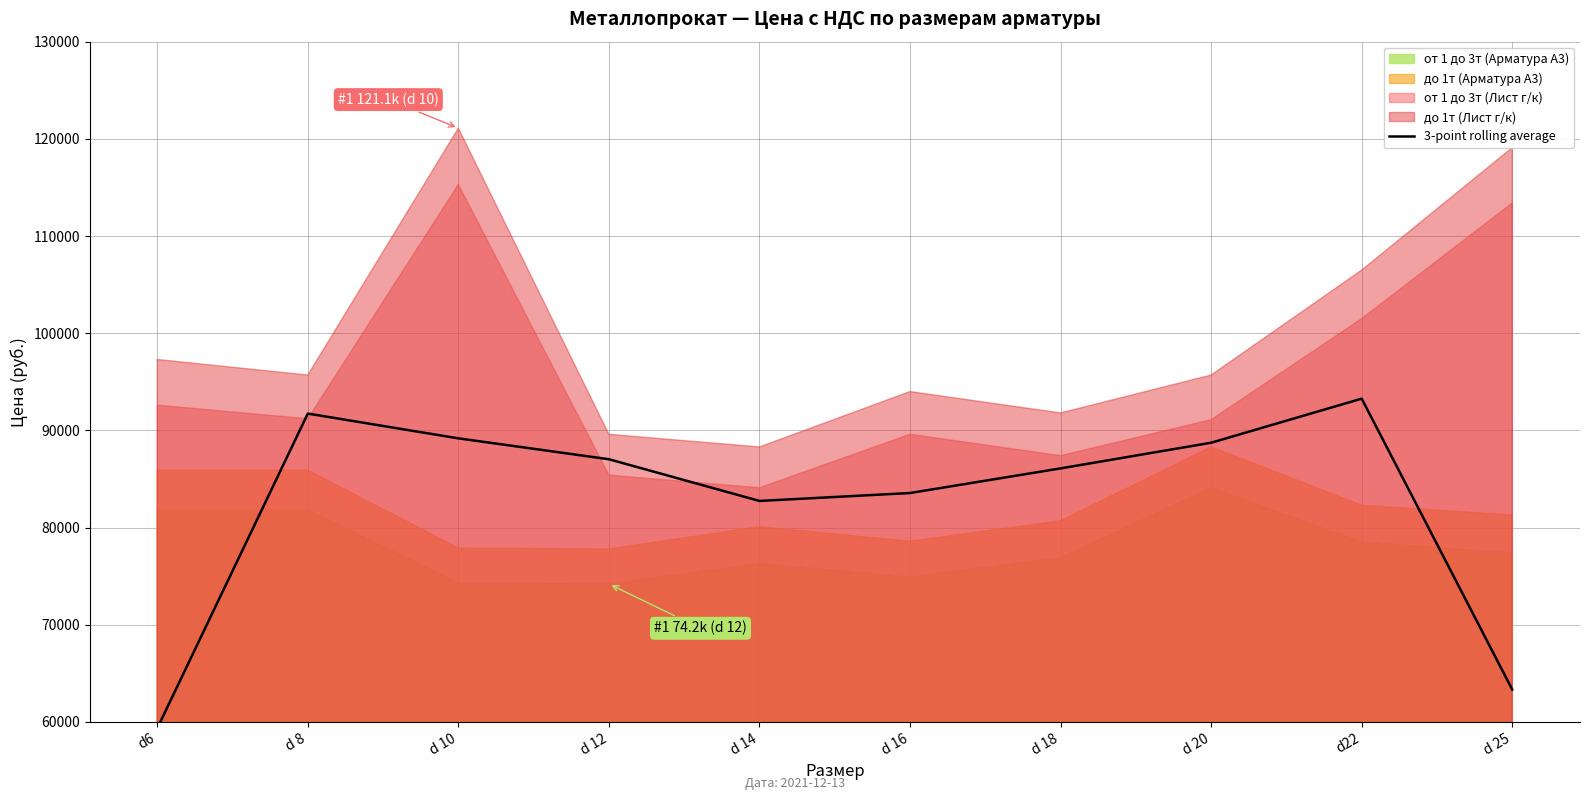

How many data points are less than 87033?

5